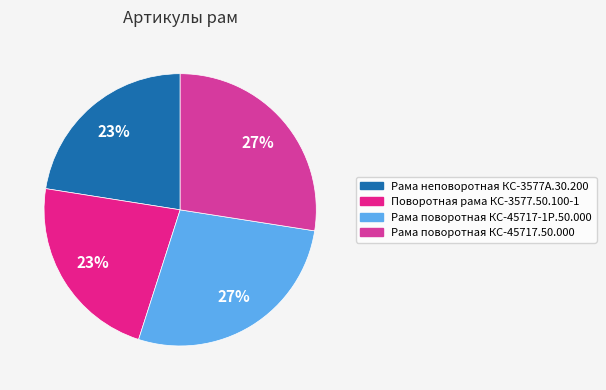

Between Рама поворотная КС-45717.50.000 and Поворотная рама КС-3577.50.100-1, which is larger?

Рама поворотная КС-45717.50.000